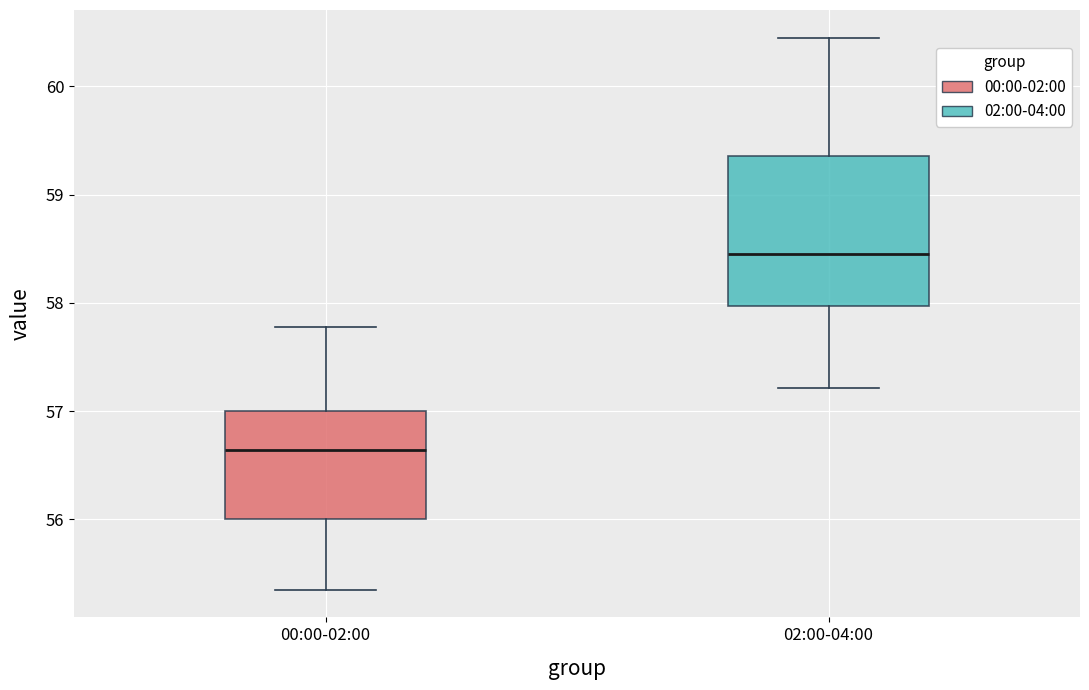

Which box's median line is the lowest?

00:00-02:00